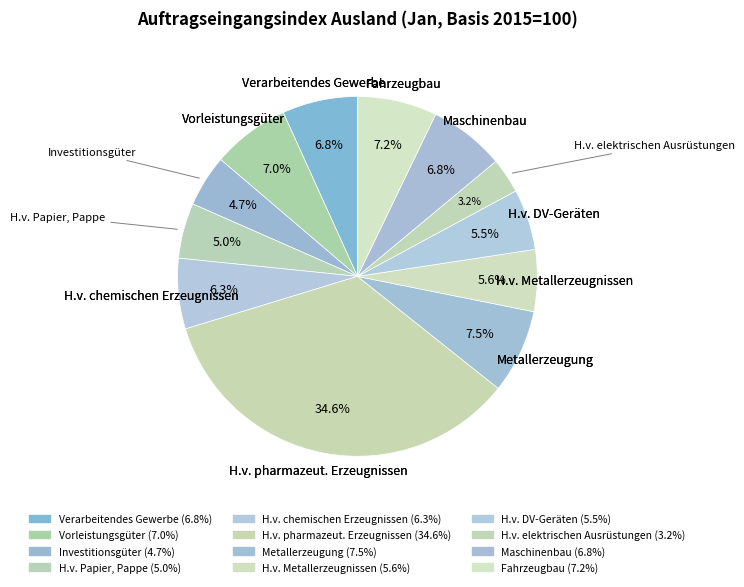

True or false: H.v. DV-Geräten accounts for 13% of the total.

False